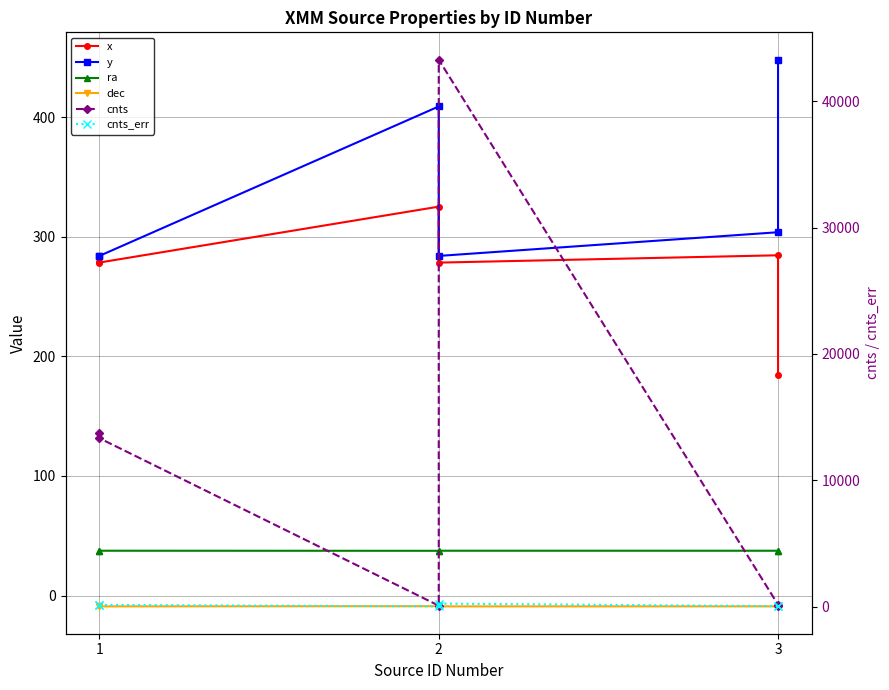

How many data points in y are above 303?

3